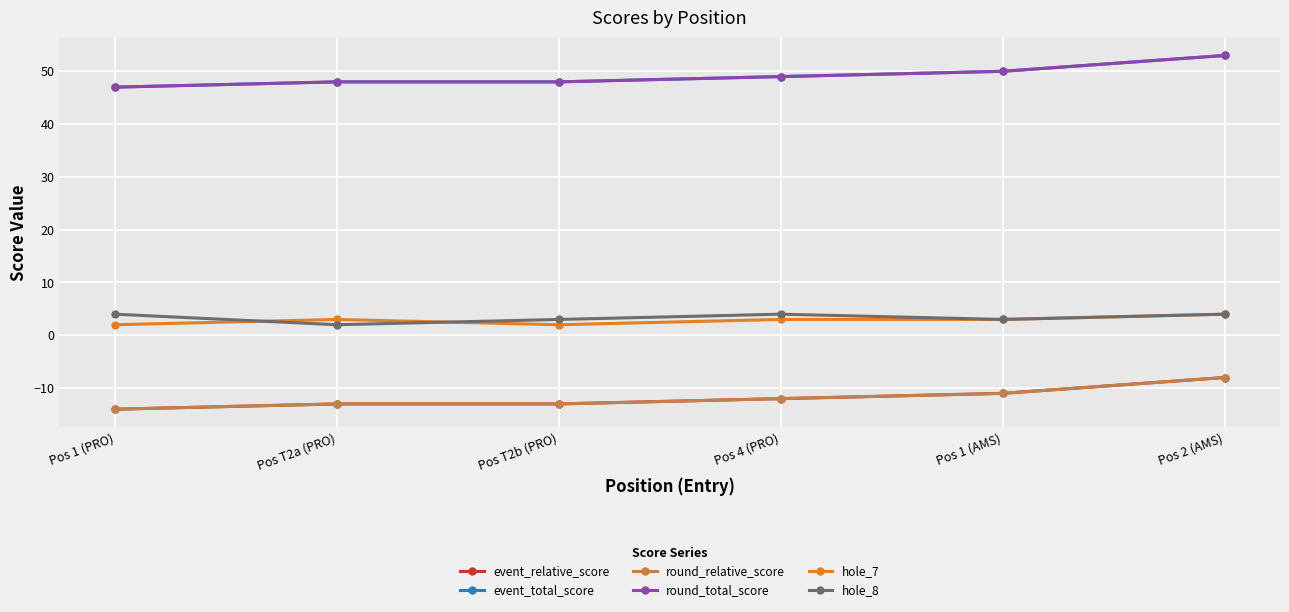

The event_relative_score series shows -8 at Pos 2 (AMS). True or false?

True